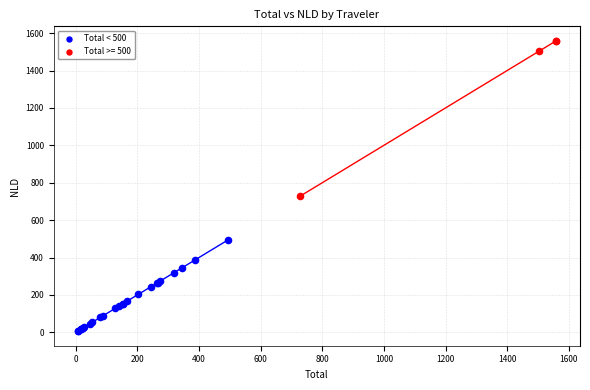

Which series has the widest spread of Y values?

Total >= 500